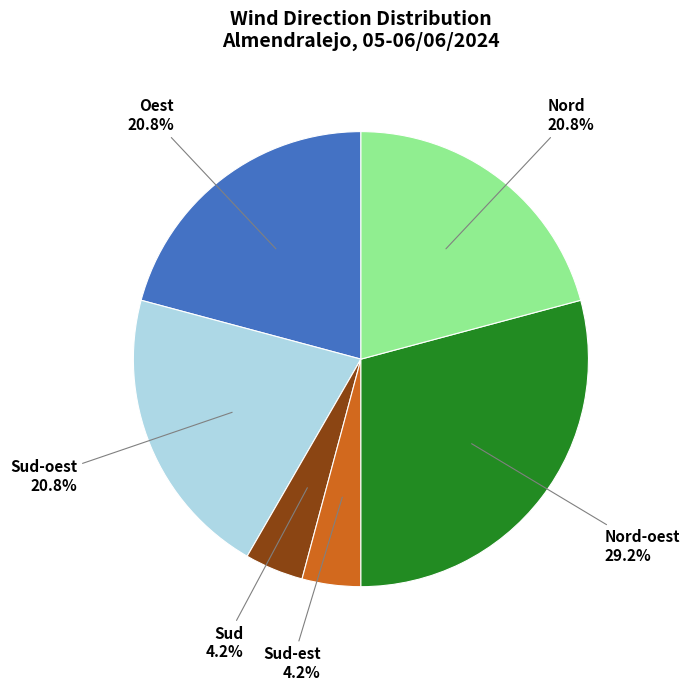

Is there any slice that represents more than half of the pie?

No